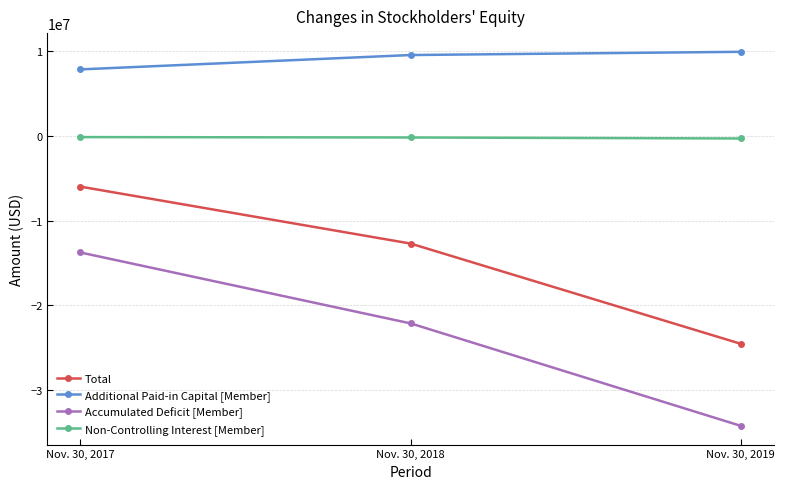

What are all the series names shown in the legend?

Total, Additional Paid-in Capital [Member], Accumulated Deficit [Member], Non-Controlling Interest [Member]